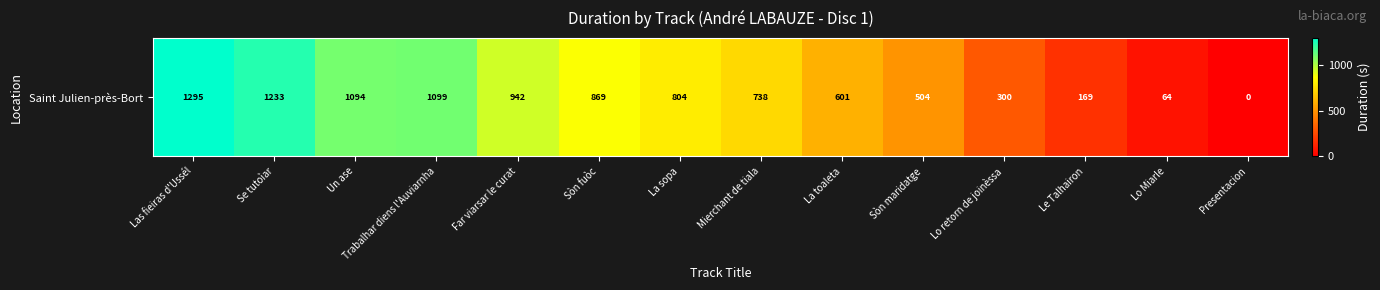

Is it true that the value at Las fieiras d'Ussél is 1843?

False